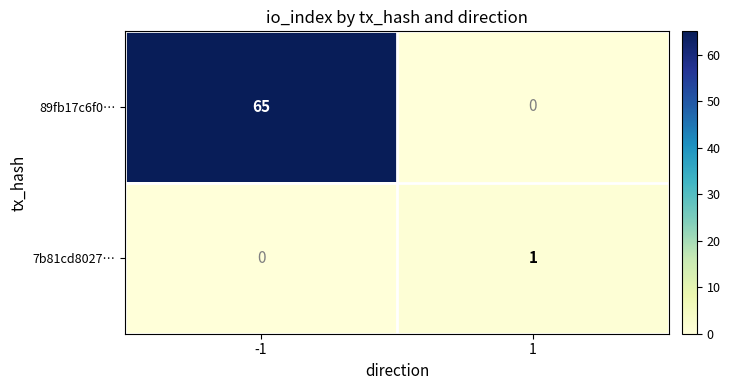

Rank the series by their maximum value, from highest to lowest.

89fb17c6f0…, 7b81cd8027…